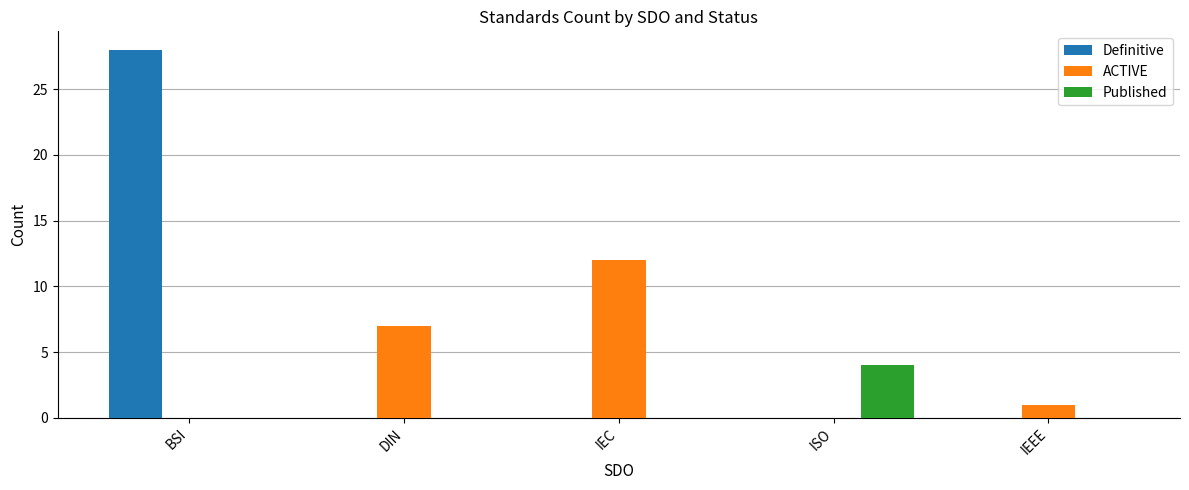

Reading left to right, extract all data points from this chart.

Definitive: 28	0	0	0	0
ACTIVE: 0	7	12	0	1
Published: 0	0	0	4	0